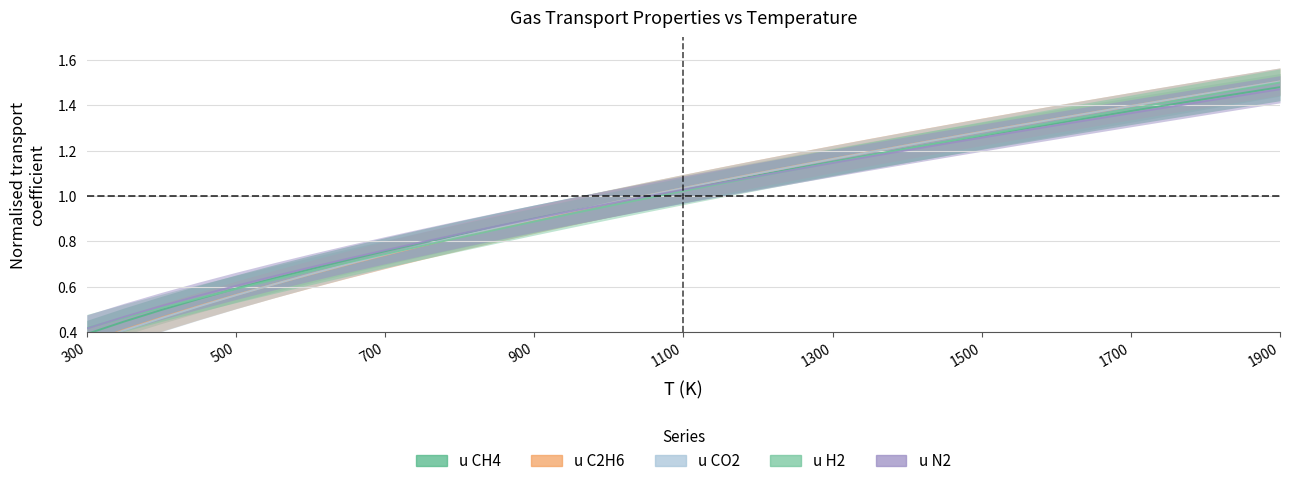

How many data points in u_CO2 are above 1?

18